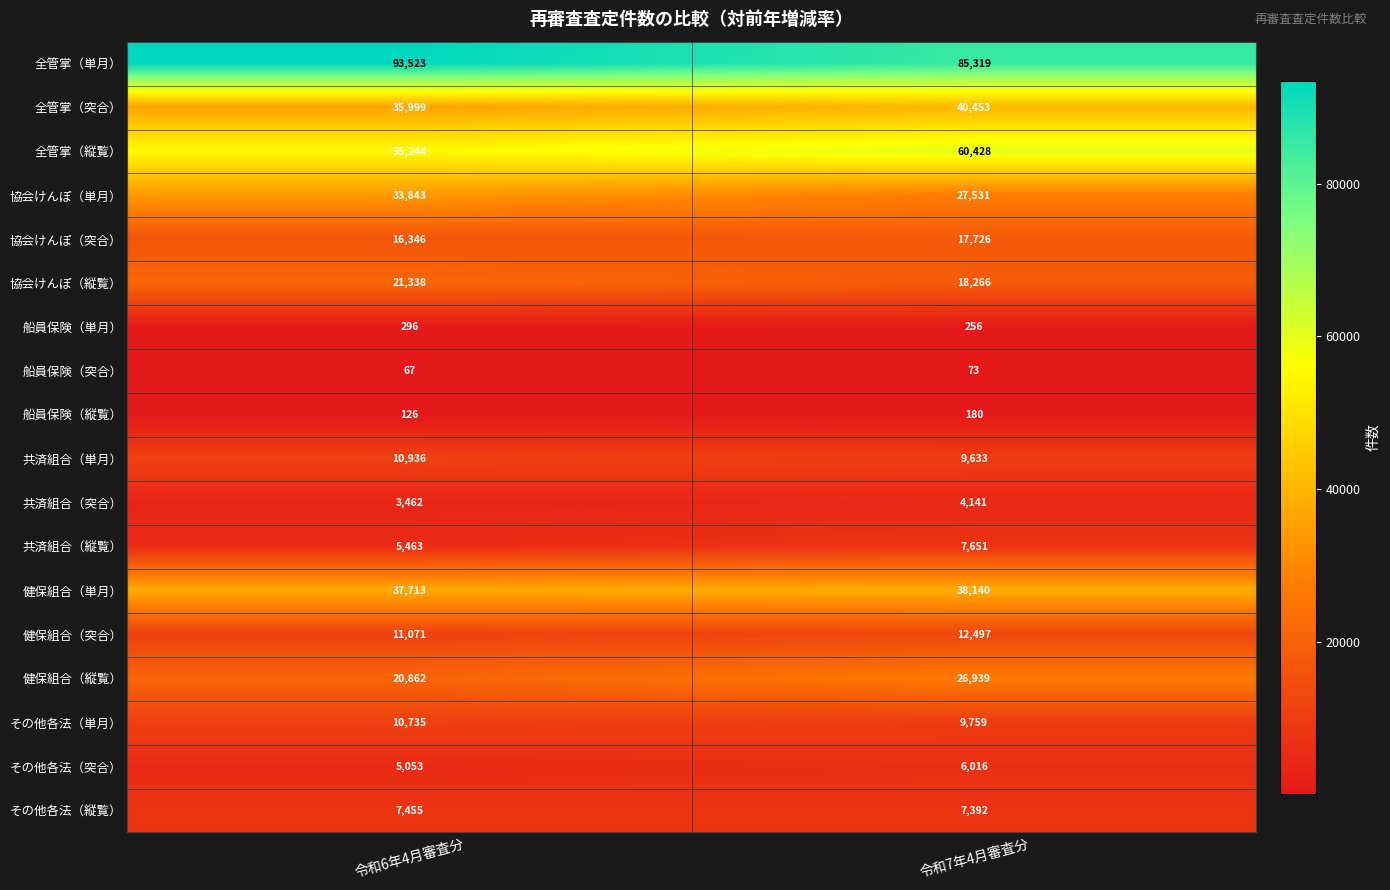

How many distinct data groups are displayed?

18